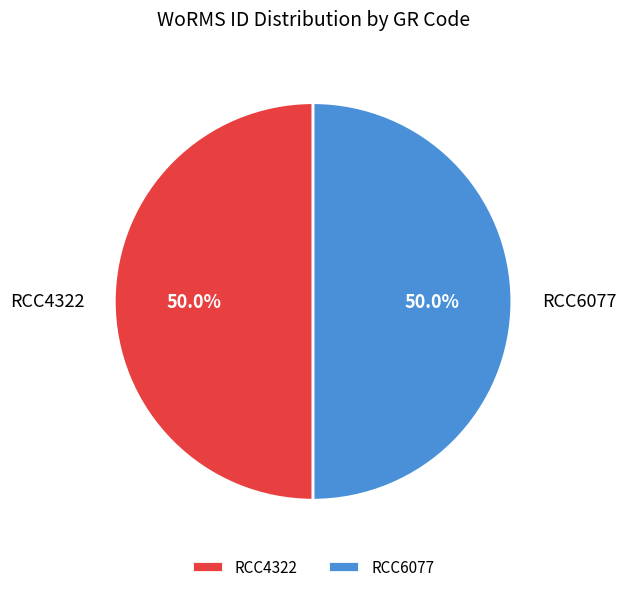

Approximately how many times larger is the value at RCC6077 compared to RCC4322?

1.0